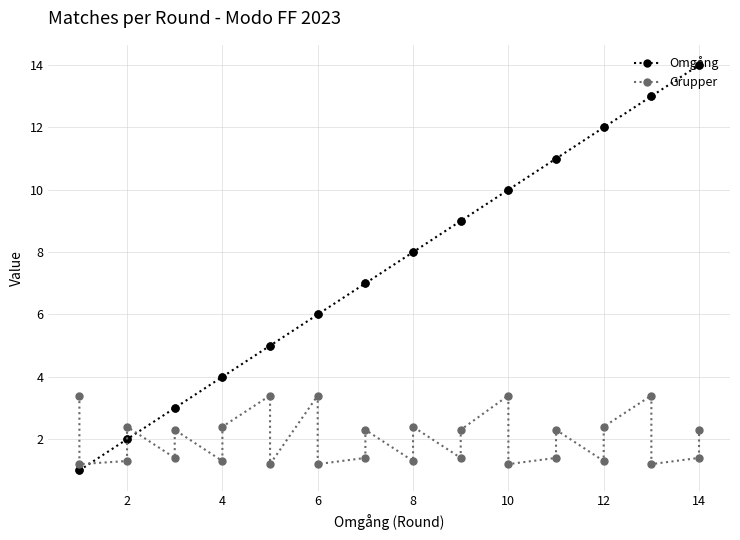

After their last crossing, which series has the higher values: Omgång or Grupper?

Omgång